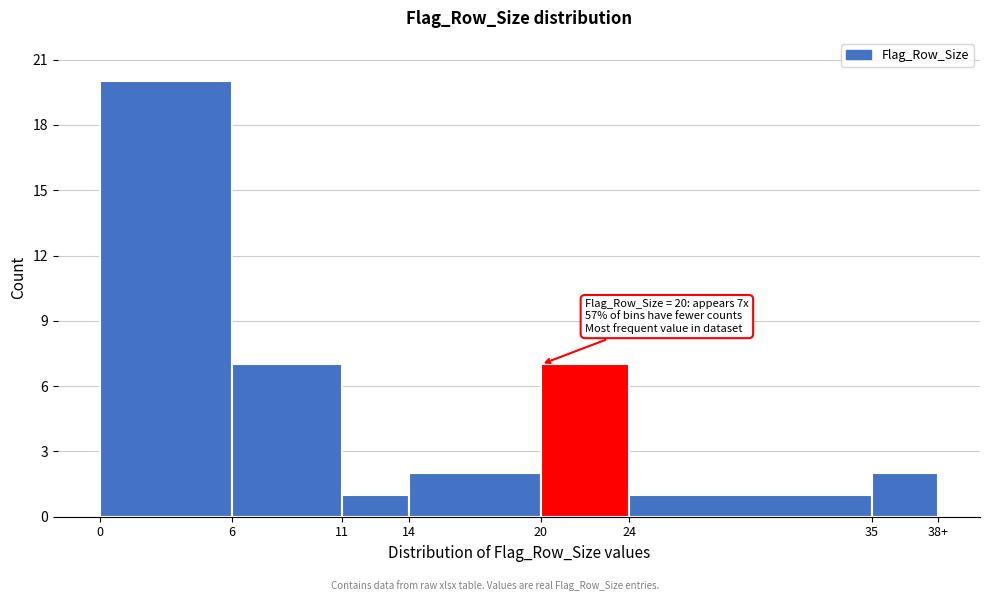

Reading left to right, extract all data points from this chart.

20	7	1	2	7	1	2